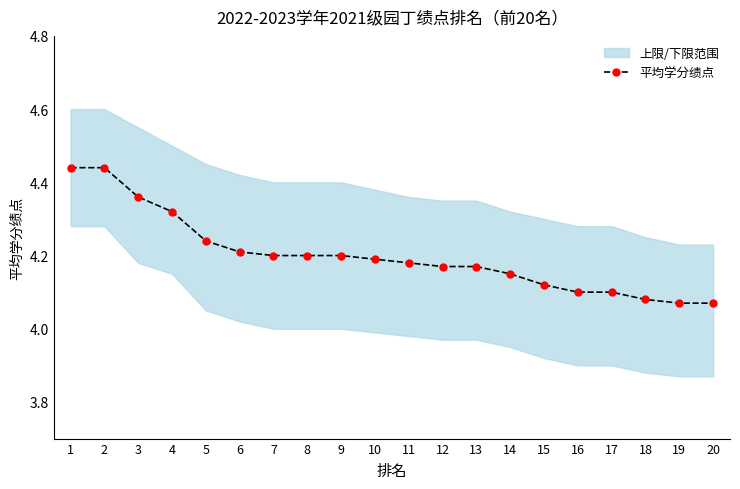

List the labels in order of value, largest first.

1, 2, 3, 4, 5, 6, 7, 8, 9, 10, 11, 12, 13, 14, 15, 16, 17, 18, 19, 20